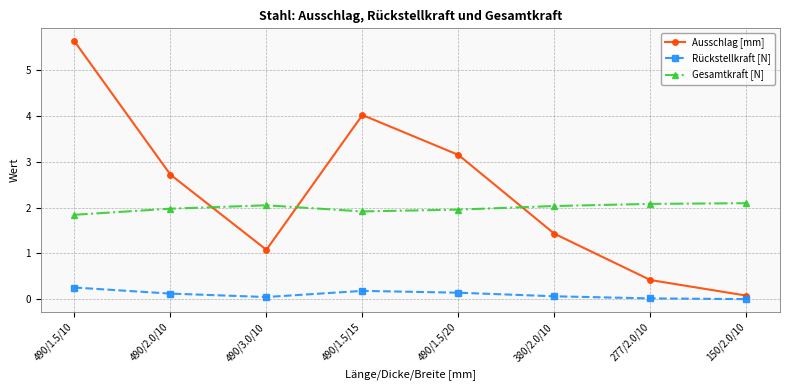

Does the chart have visible grid lines?

Yes